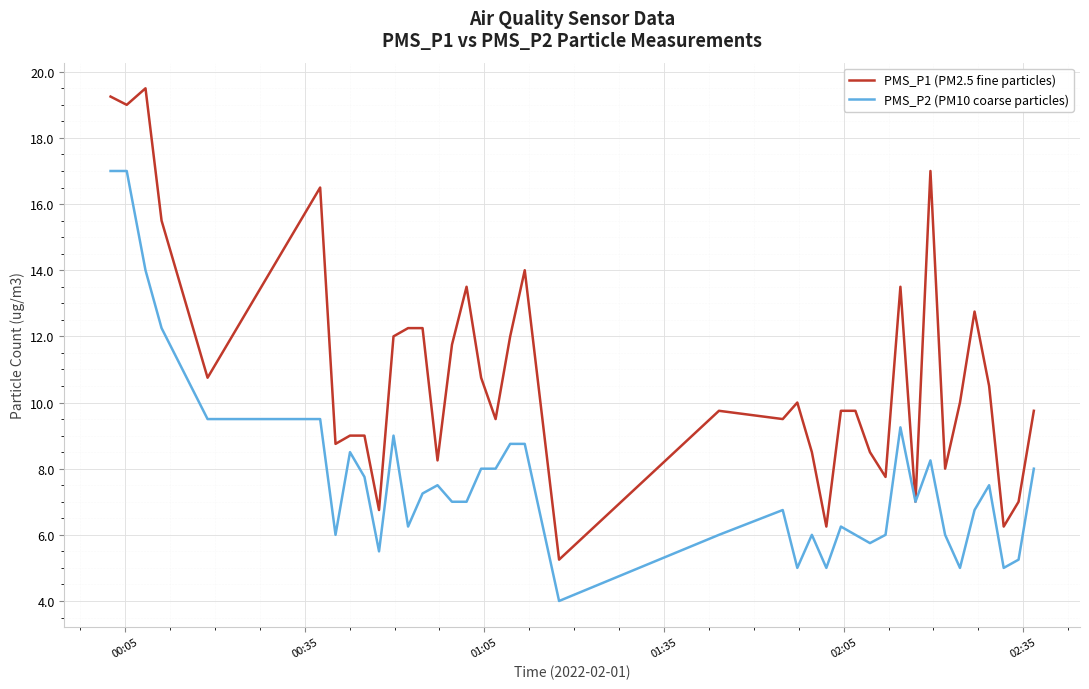

What is the lowest value of the PMS_P2 (PM10 coarse particles) series?

4.0